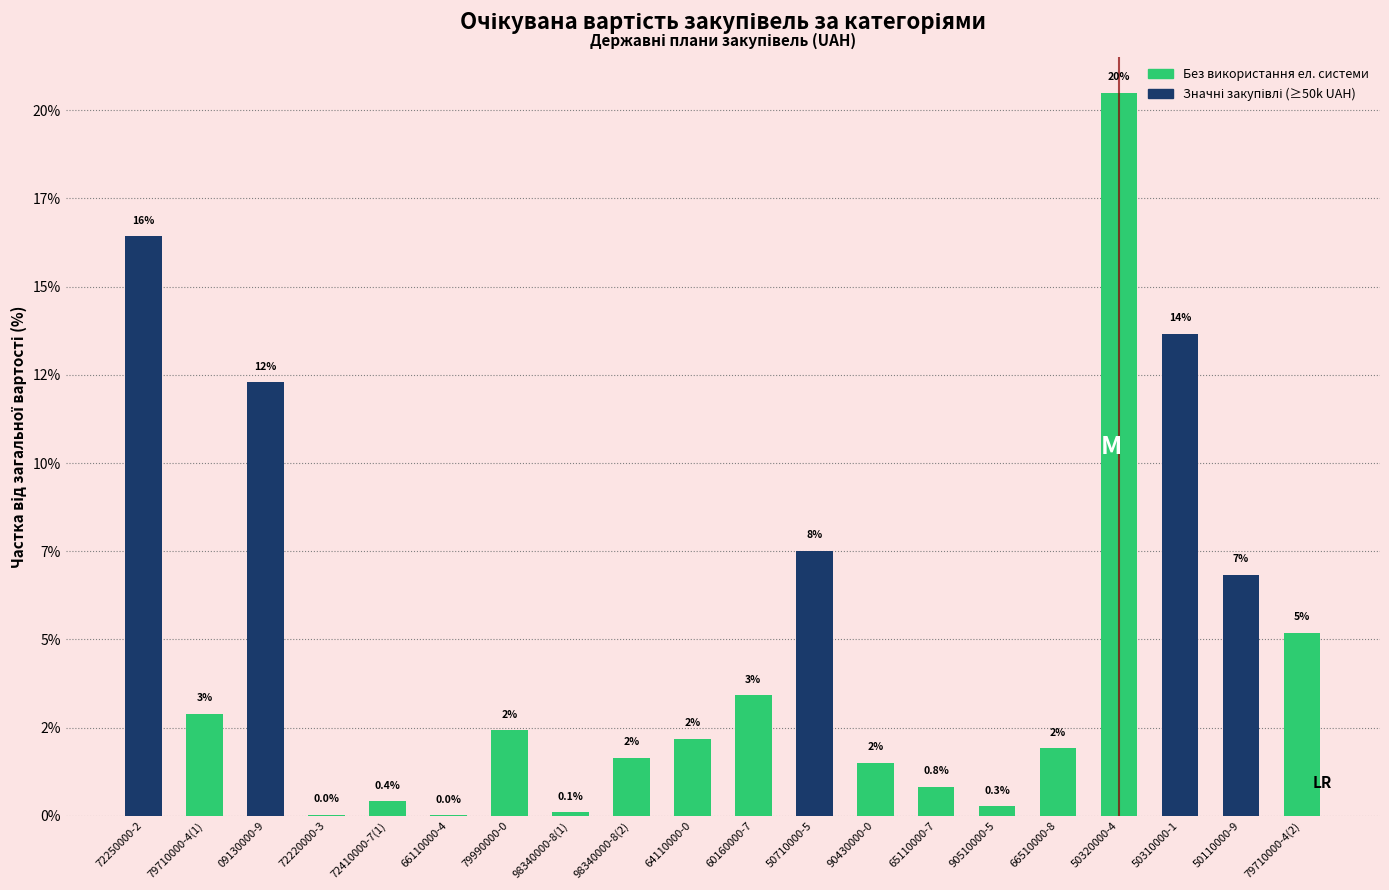

How many values are below 2?

9